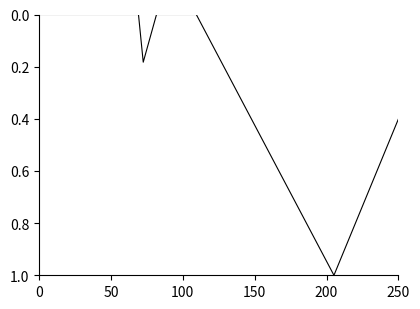

At which label is the value closest to 0?

100